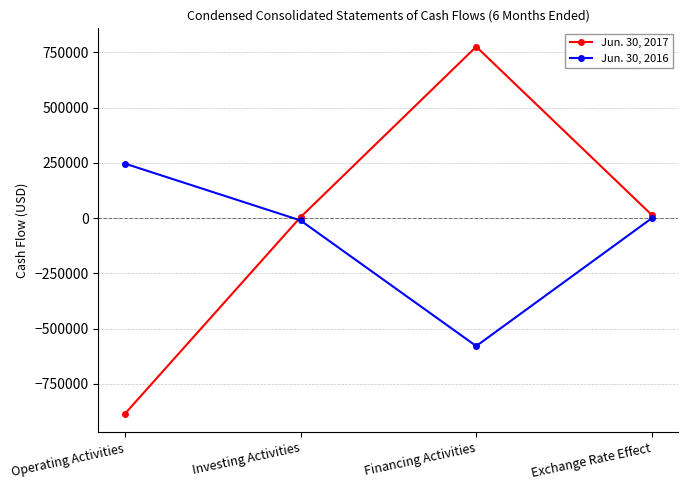

The Jun. 30, 2016 series shows 139831 at Operating Activities. True or false?

False